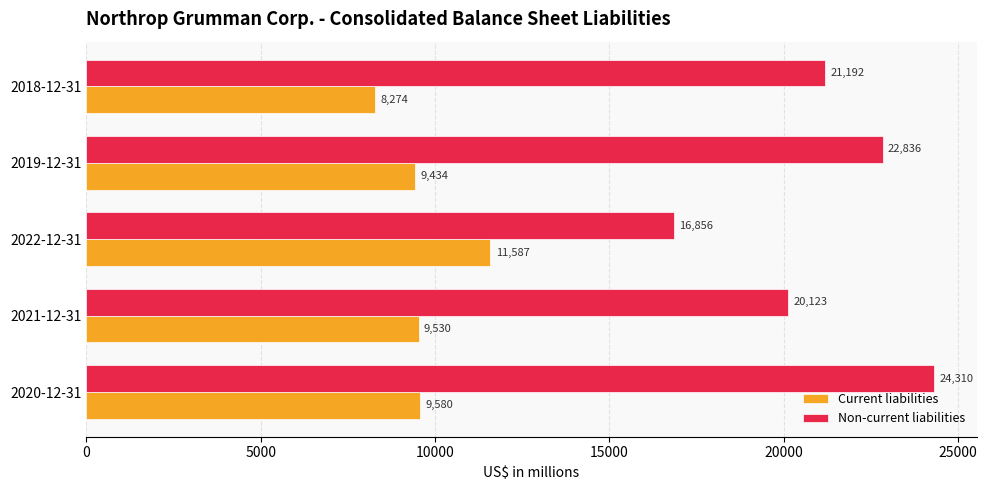

Rank the categories by Non-current liabilities value from highest to lowest.

2020-12-31, 2019-12-31, 2018-12-31, 2021-12-31, 2022-12-31